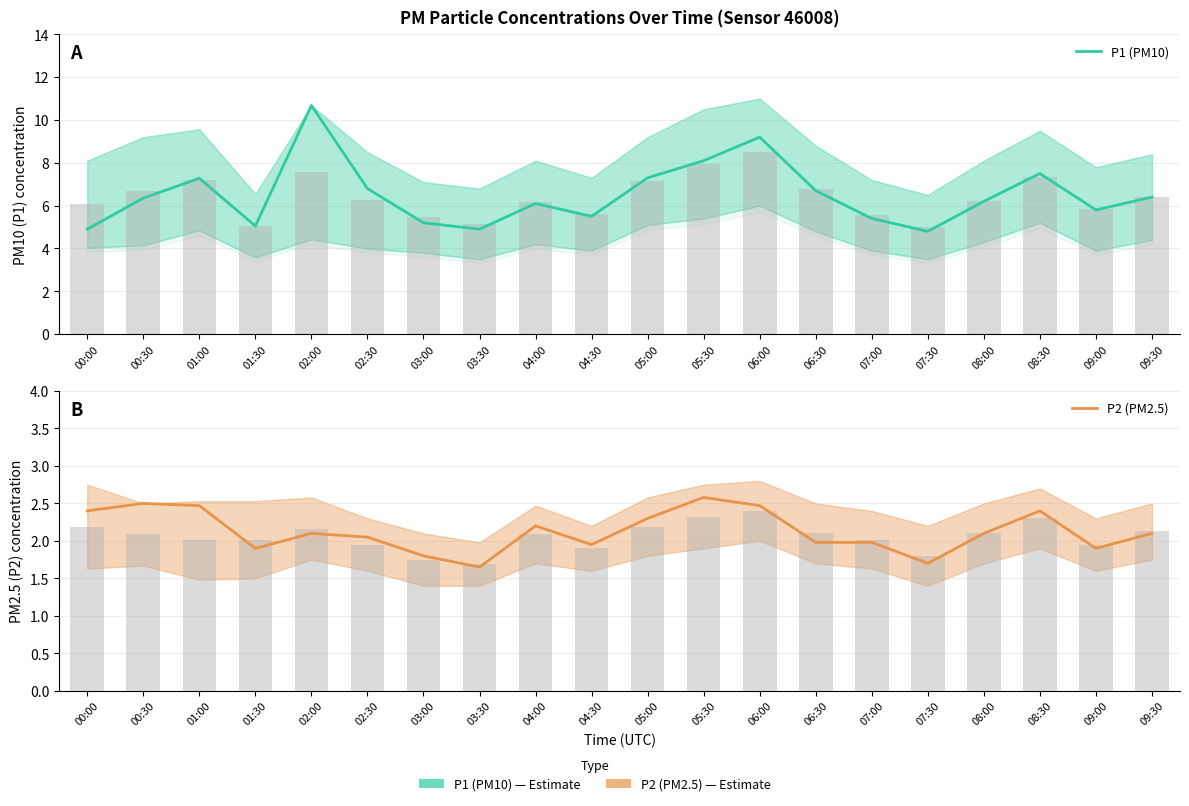

At which category does the chart reach its peak across all series?

02:00